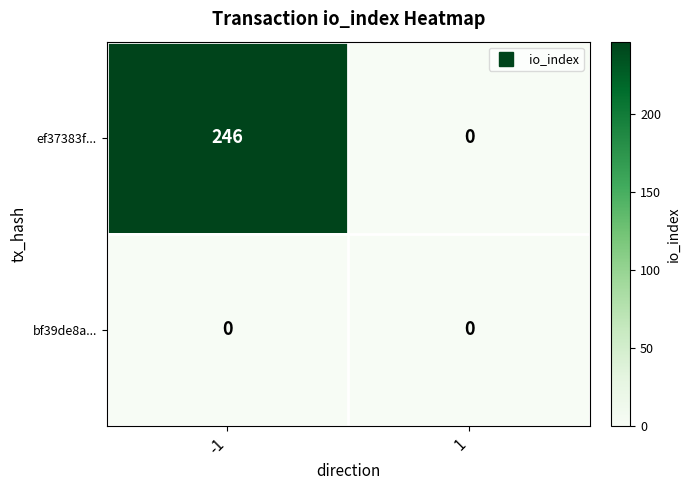

What is the maximum value shown in the chart?

246